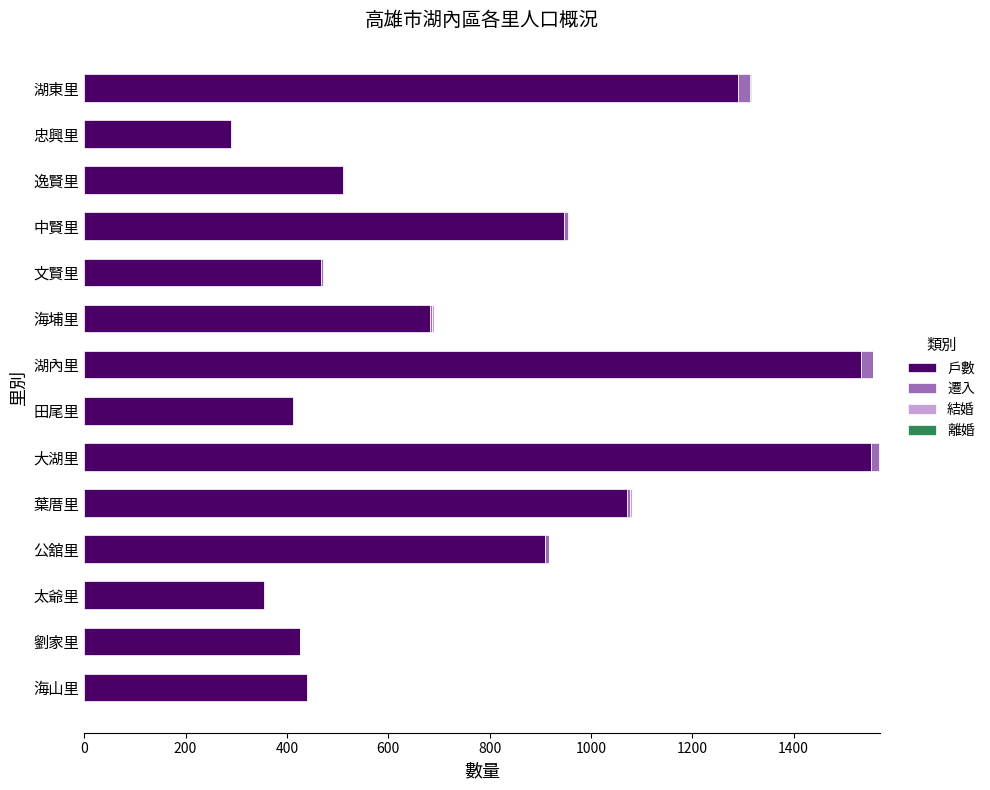

What is the maximum value for 戶數?

1552